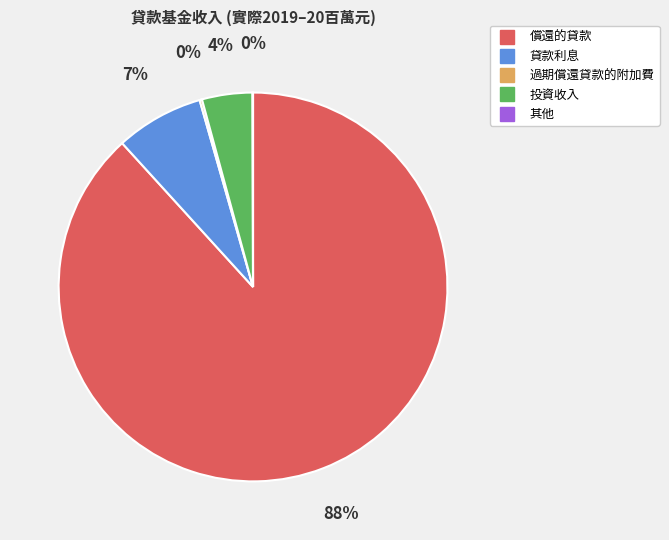

To the nearest percent, what is the average slice percentage?

20%